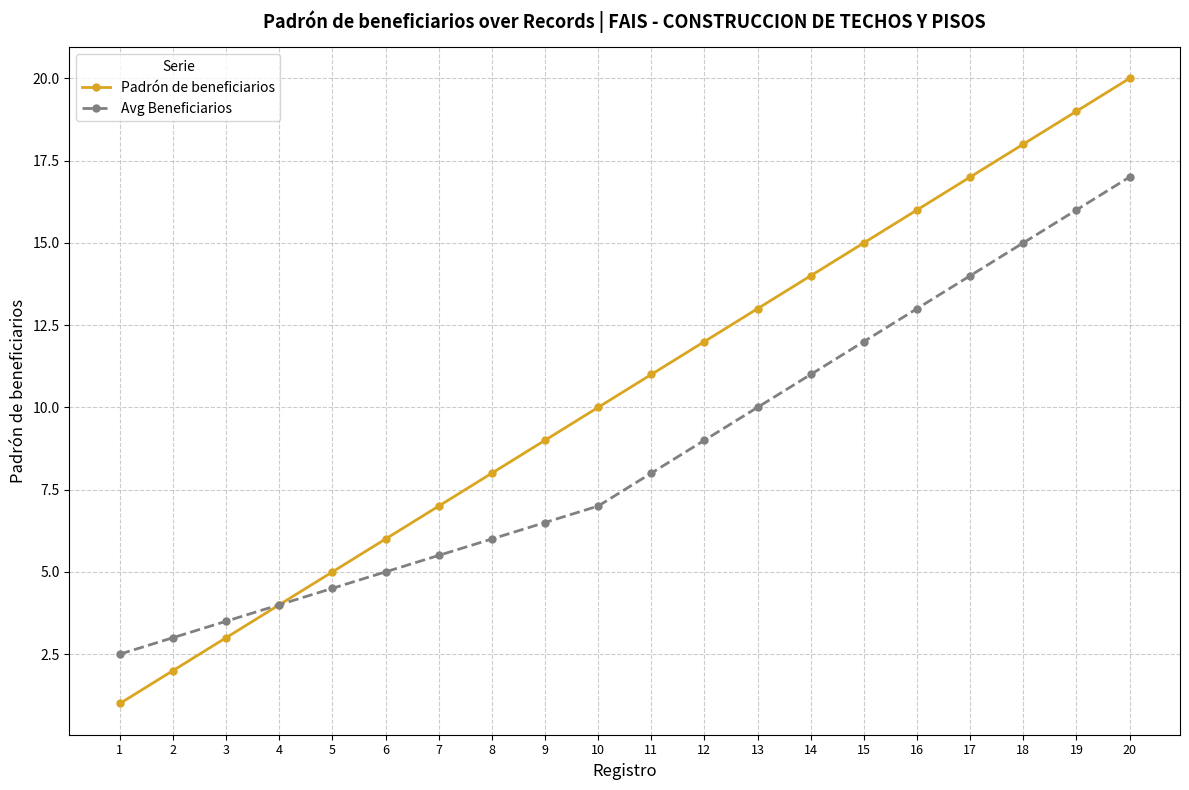

Reading left to right, list all the values displayed in this chart.

Padrón de beneficiarios: 1=1.0	2=2.0	3=3.0	4=4.0	5=5.0	6=6.0	7=7.0	8=8.0	9=9.0	10=10.0	11=11.0	12=12.0	13=13.0	14=14.0	15=15.0	16=16.0	17=17.0	18=18.0	19=19.0	20=20.0
Avg Beneficiarios: 1=2.5	2=3.0	3=3.5	4=4.0	5=4.5	6=5.0	7=5.5	8=6.0	9=6.5	10=7.0	11=8.0	12=9.0	13=10.0	14=11.0	15=12.0	16=13.0	17=14.0	18=15.0	19=16.0	20=17.0